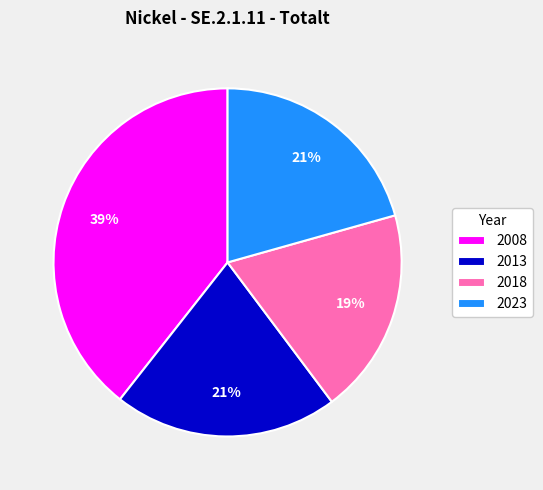

How many slices are in this pie chart?

4